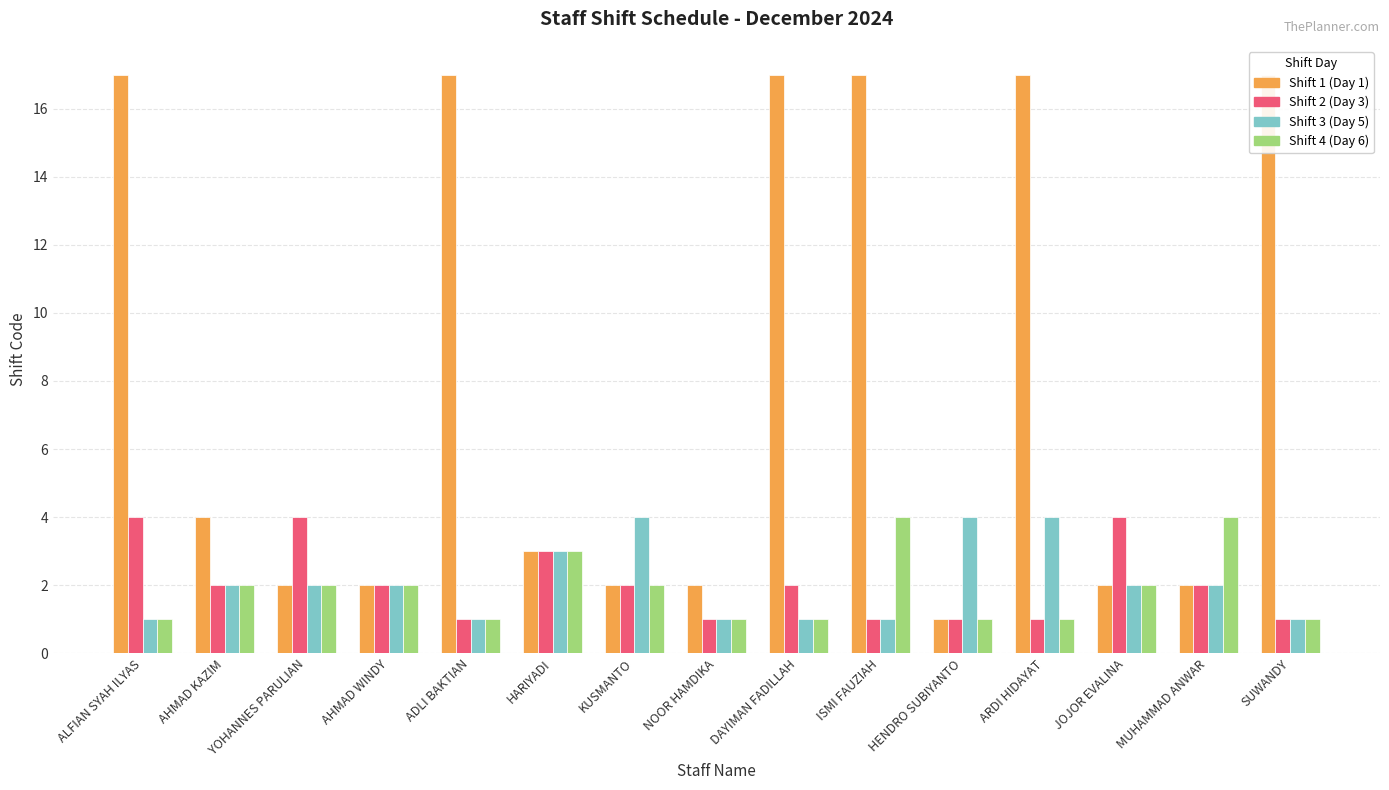

How many data points in Shift 1 (Day 1) are above 3?

7